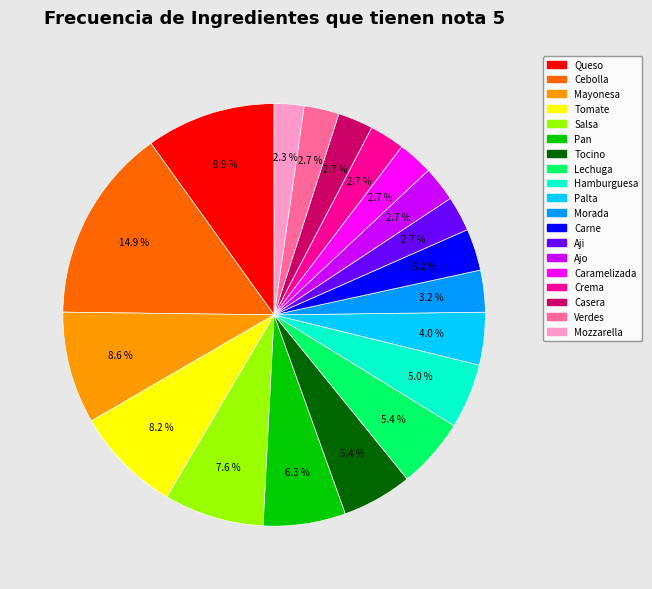

Does any single category account for the majority?

No